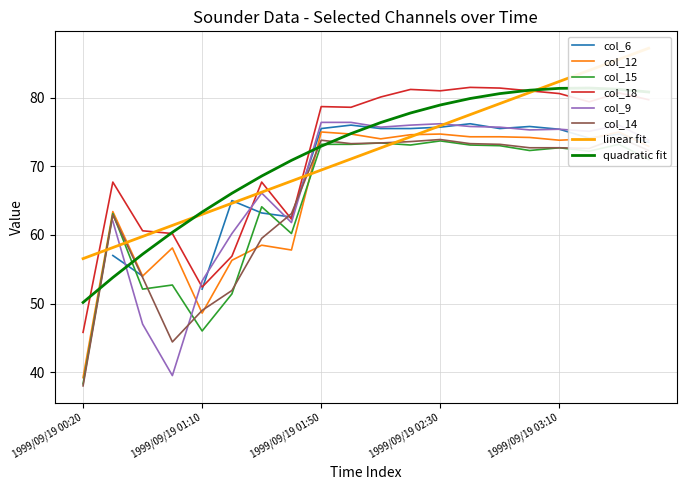

True or false: col_18 and col_15 intersect in this chart.

False